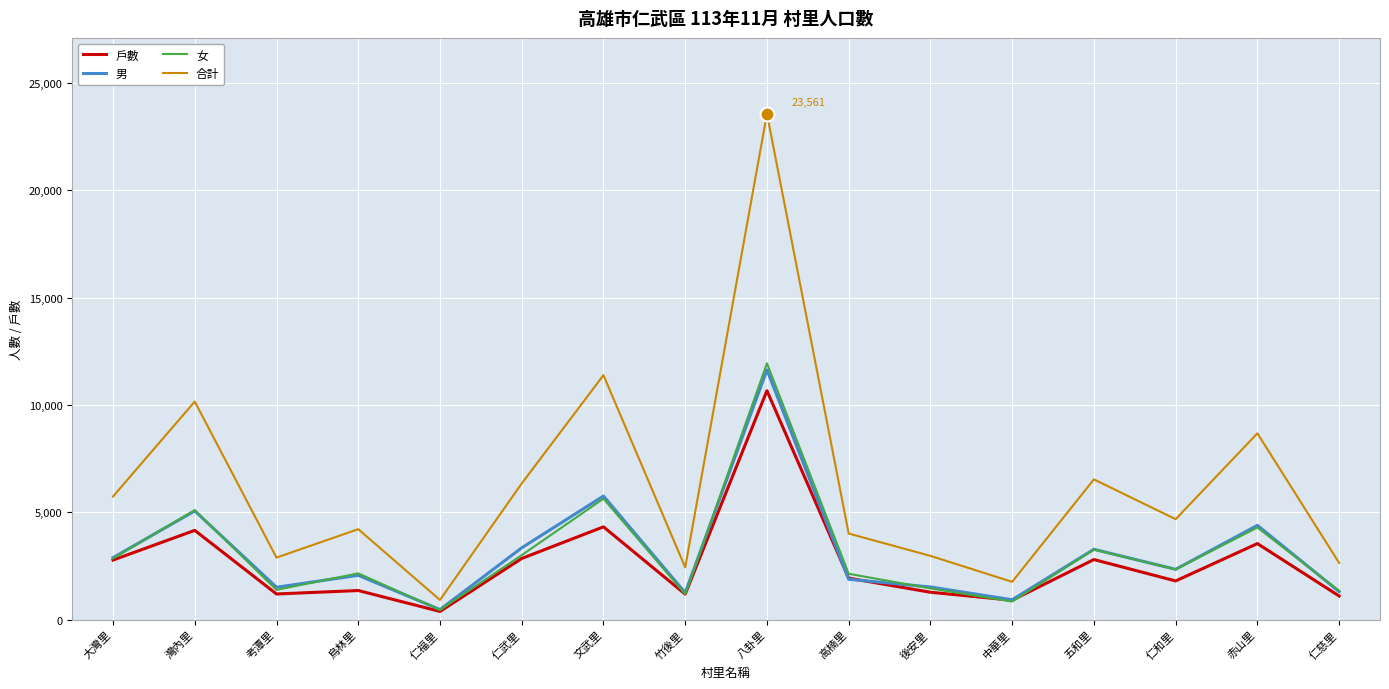

At which label does 合計 reach its minimum?

仁福里